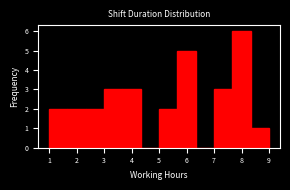

Reading left to right, list every bar in this chart as the range it spans on the x-axis followed by its height. Neither the bar edges nor the heights are printed on the chart, so give them approximately, as read against the axes.

1.0 to 1.7: 2
1.7 to 2.3: 2
2.3 to 3.0: 2
3.0 to 3.7: 3
3.7 to 4.3: 3
4.3 to 5.0: 0
5.0 to 5.7: 2
5.7 to 6.3: 5
6.3 to 7.0: 0
7.0 to 7.7: 3
7.7 to 8.3: 6
8.3 to 9.0: 1